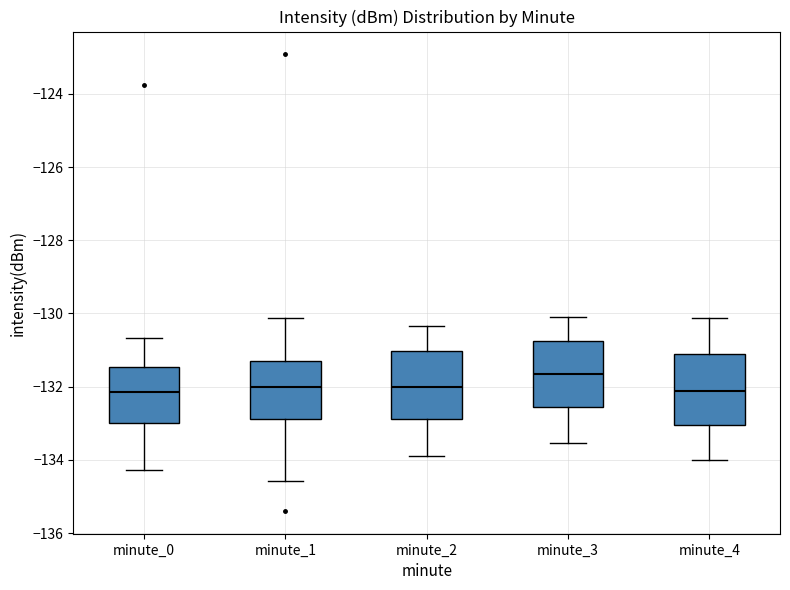

Reading left to right, read every box against the y-axis: the position of its median line, the range the box covers, and the ends of its whiskers. The values are not printed on the chart, so give them approximately, as read against the axis.

minute_0: median -132.2, box -133.0 to -131.4, whiskers -134.2 to -130.6
minute_1: median -132.0, box -132.8 to -131.2, whiskers -134.6 to -130.2
minute_2: median -132.0, box -132.8 to -131.0, whiskers -134.0 to -130.4
minute_3: median -131.6, box -132.6 to -130.8, whiskers -133.6 to -130.0
minute_4: median -132.2, box -133.0 to -131.2, whiskers -134.0 to -130.2